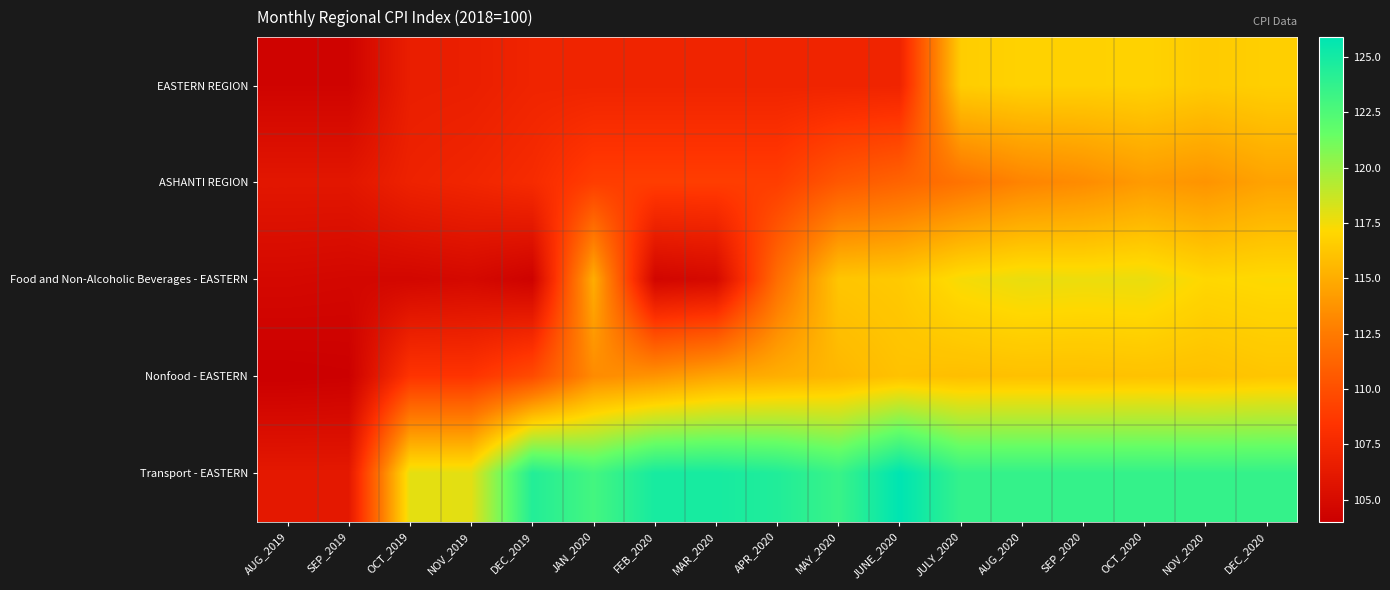

What is the spread (max minus min) of values at MAY_2020?

16.3